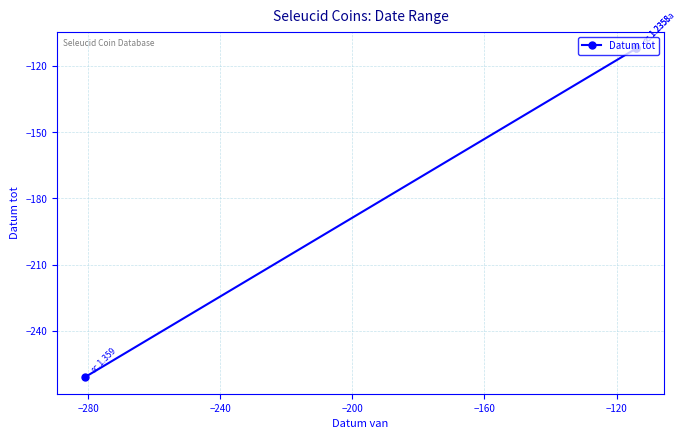

Count the values in the range -261 to -112.

3